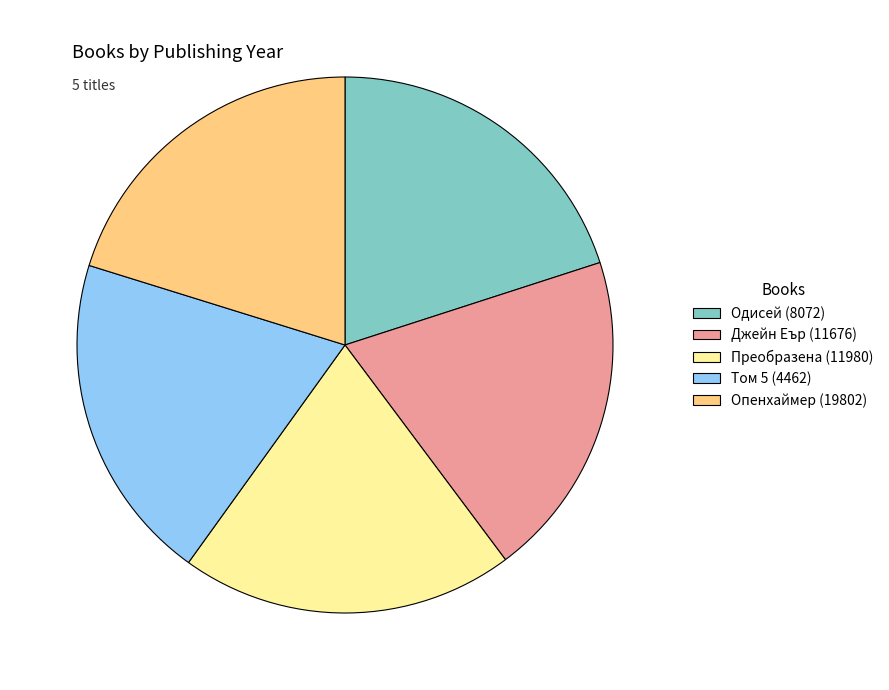

Do Том 5 (4462) and Опенхаймер (19802) together represent more than half of the pie?

No